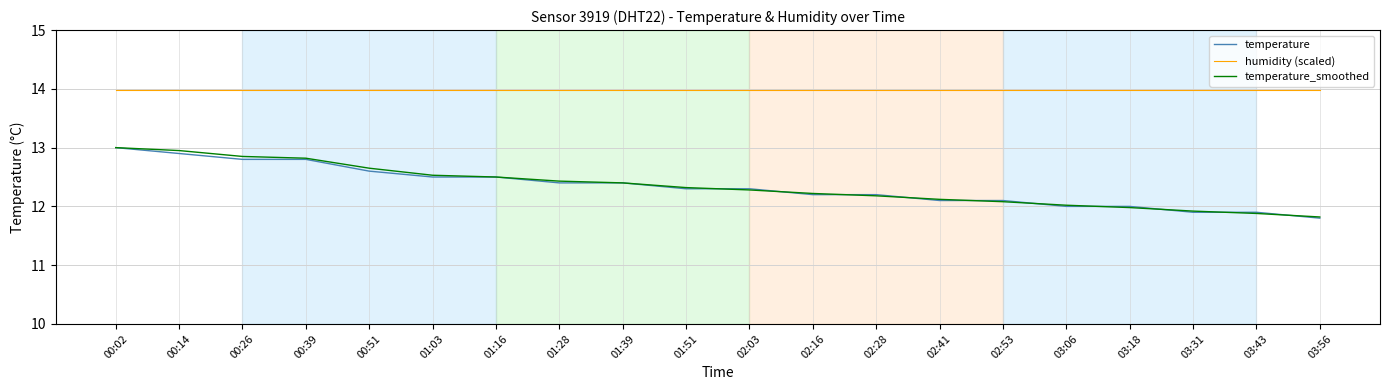

What is the total value across all series at 03:43?

37.8